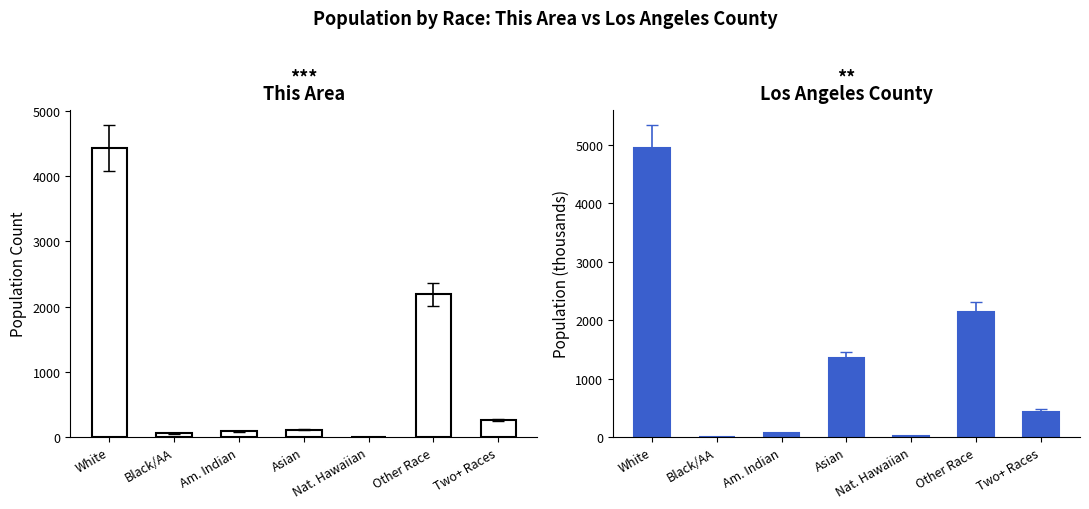

Which series has the largest range (max minus min)?

Los Angeles County